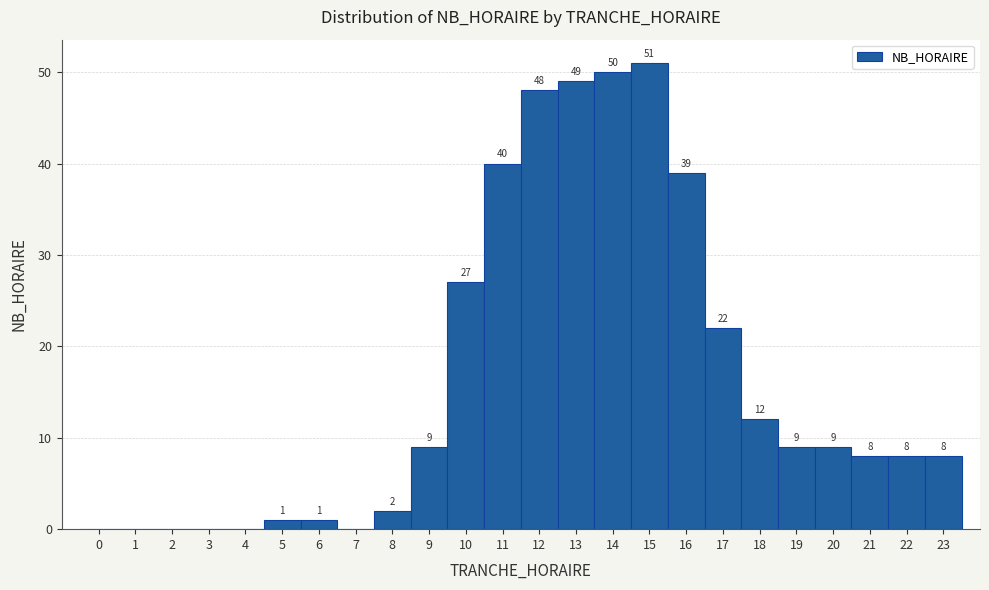

Over which range of the x-axis is the bar tallest?

14.5 to 15.5